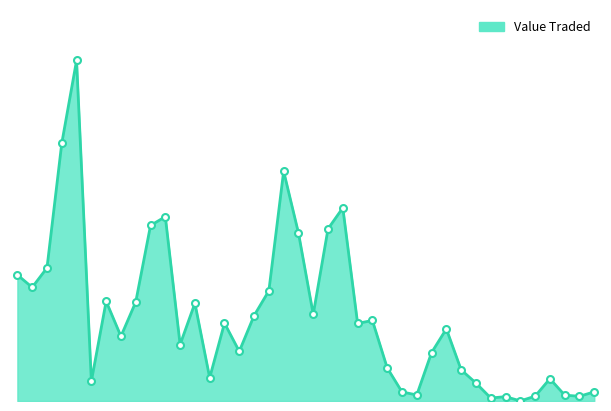

Is this an area chart (filled region under the line)?

Yes